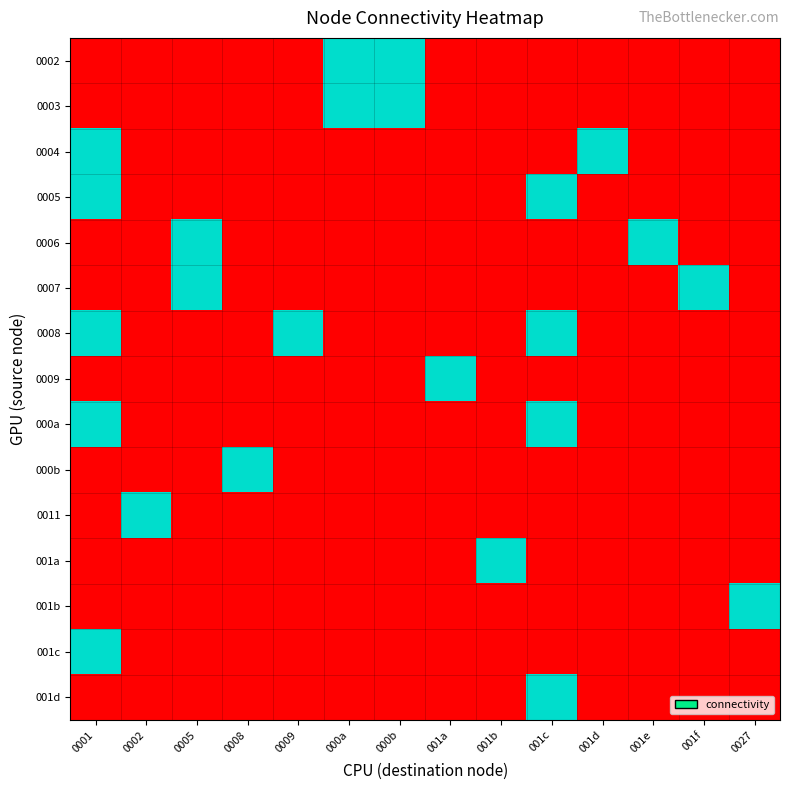

Between 0008 and 0009, which is larger?

0008